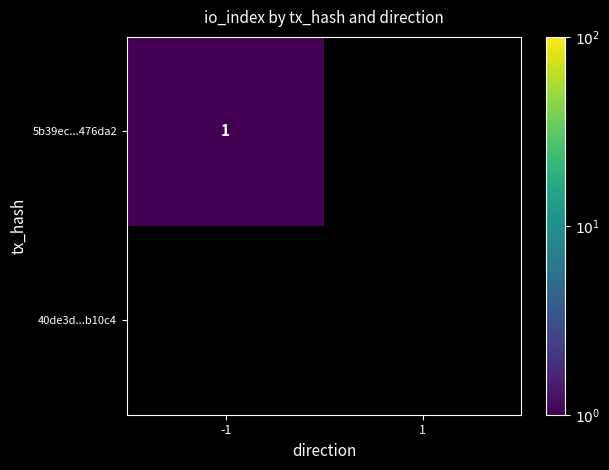

The 5b39ec...476da2 series shows 1 at -1. True or false?

True